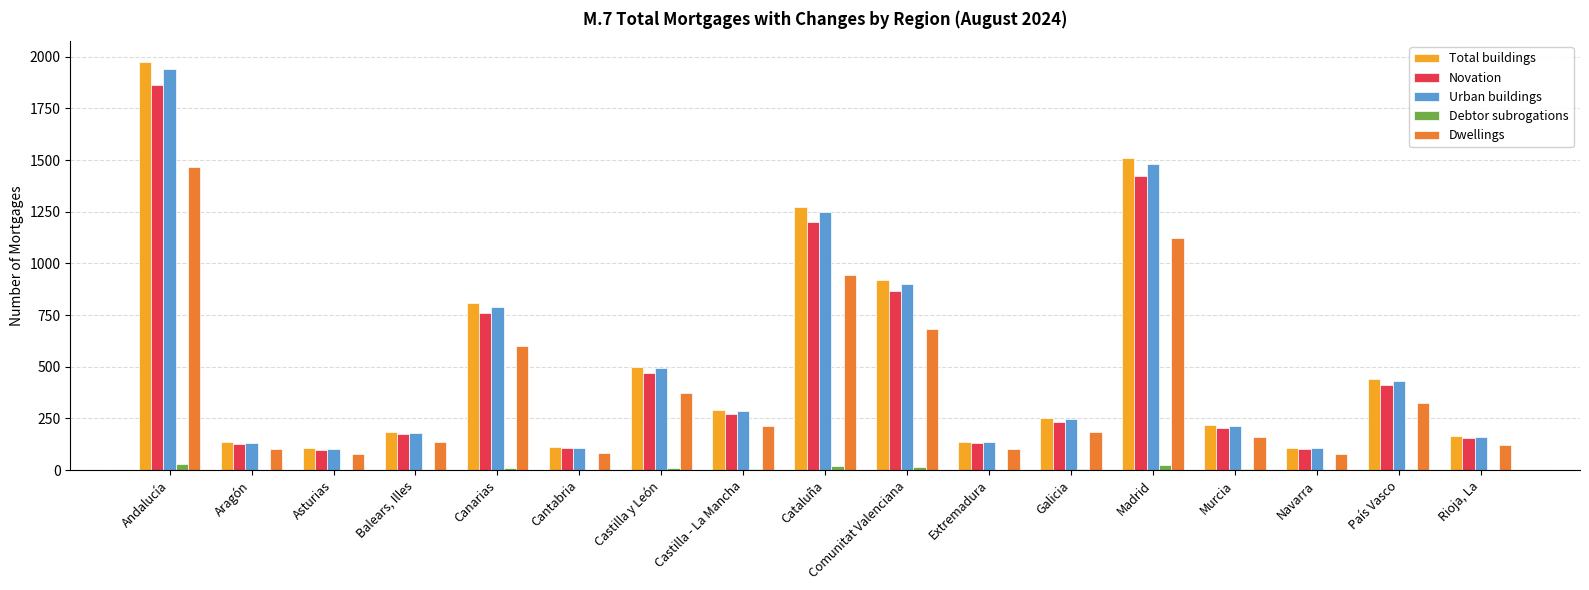

What is the total value across all series at Cantabria?

409